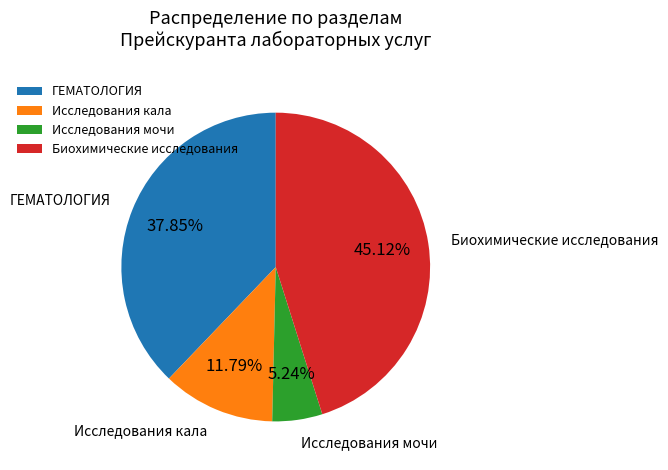

Count the number of slices in the pie.

4